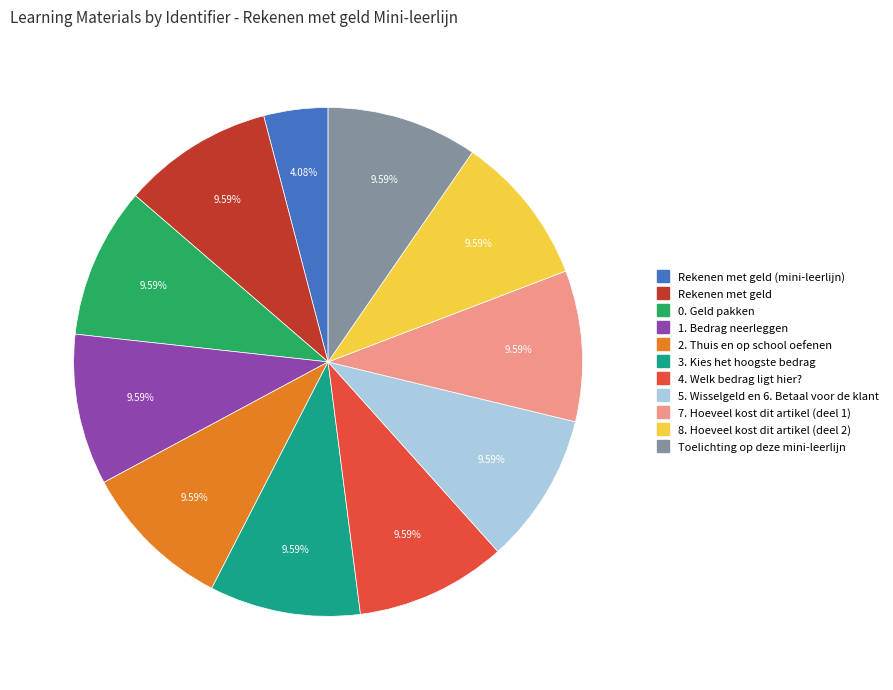

Does any single category account for the majority?

No